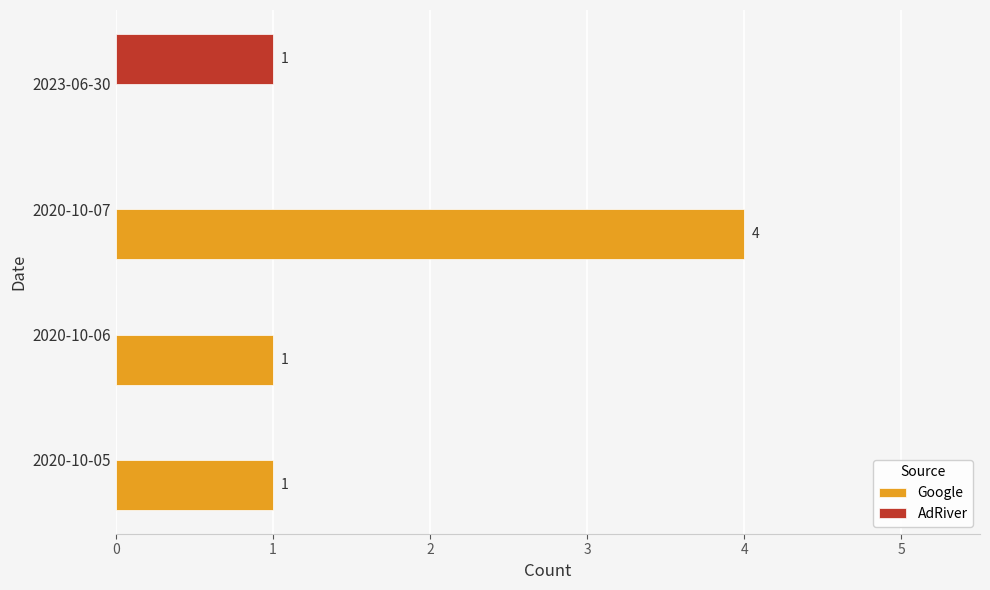

What is the maximum value shown in the chart?

4